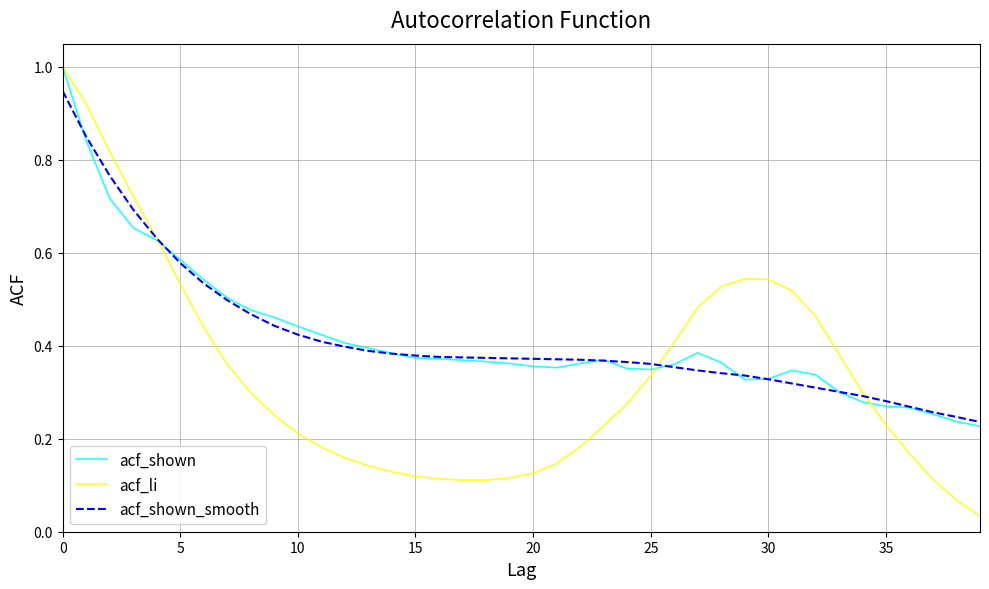

Count the number of categories in the chart.

40